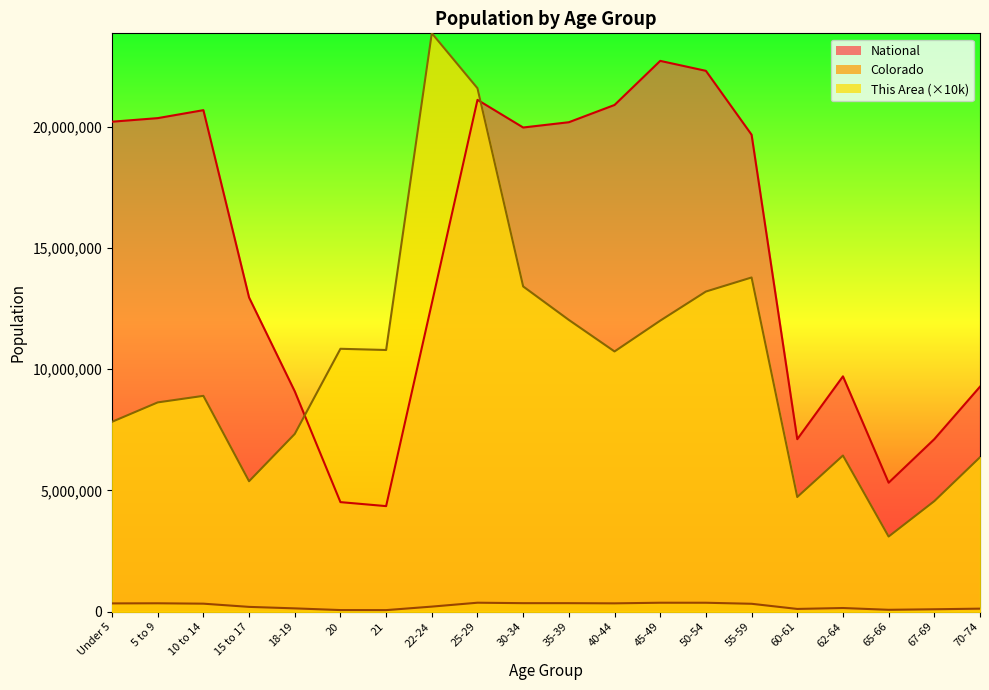

Read the This Area value at 10 to 14.

8900000